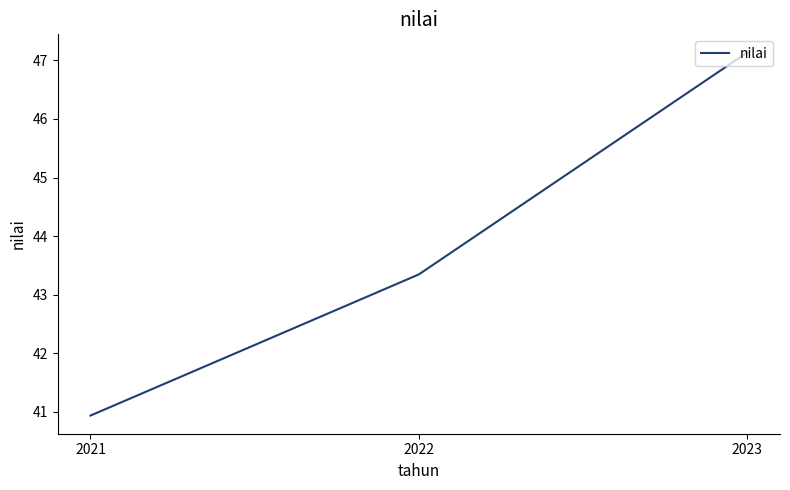

The value at 2023 is 47.1. True or false?

True